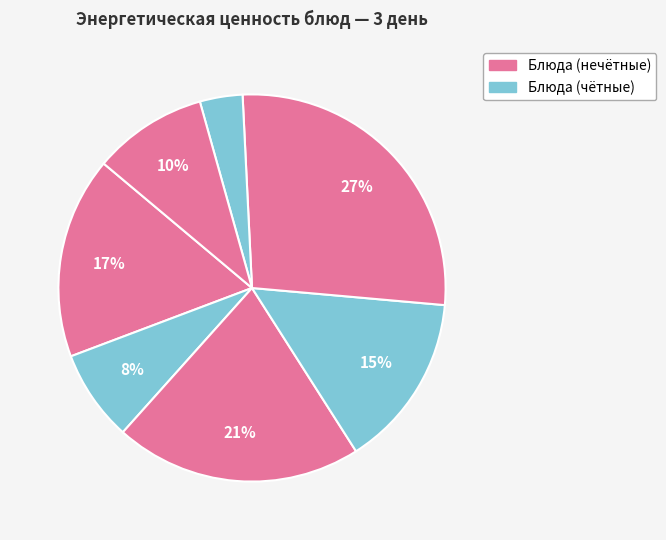

Count the number of slices in the pie.

7